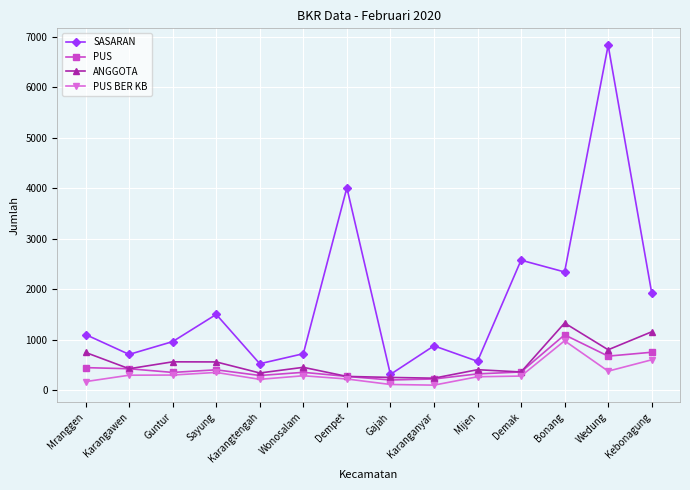

What is the label of the 5th point from the right?

Mijen